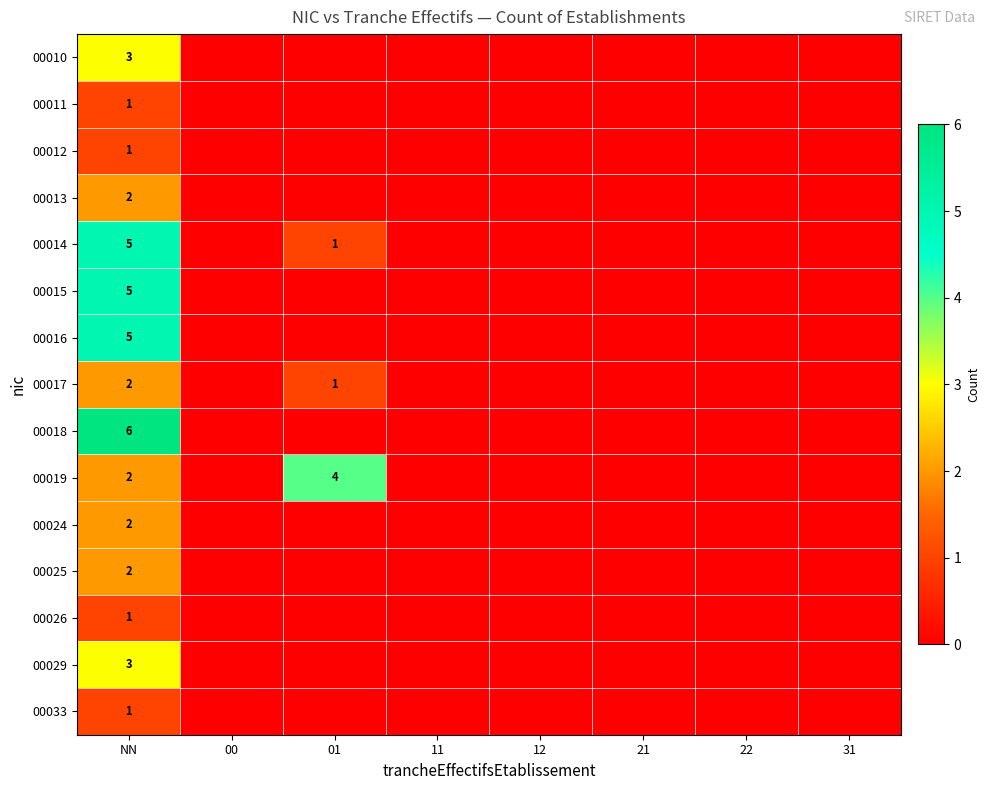

At how many categories does at least one series exceed 0?

2